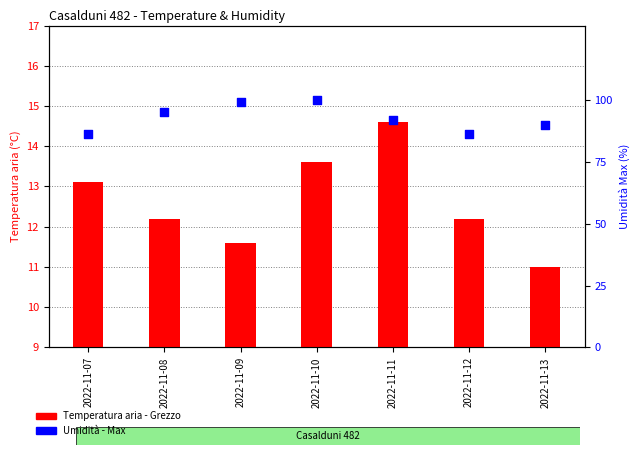

Which series has the largest total across all categories?

Umidità - Max